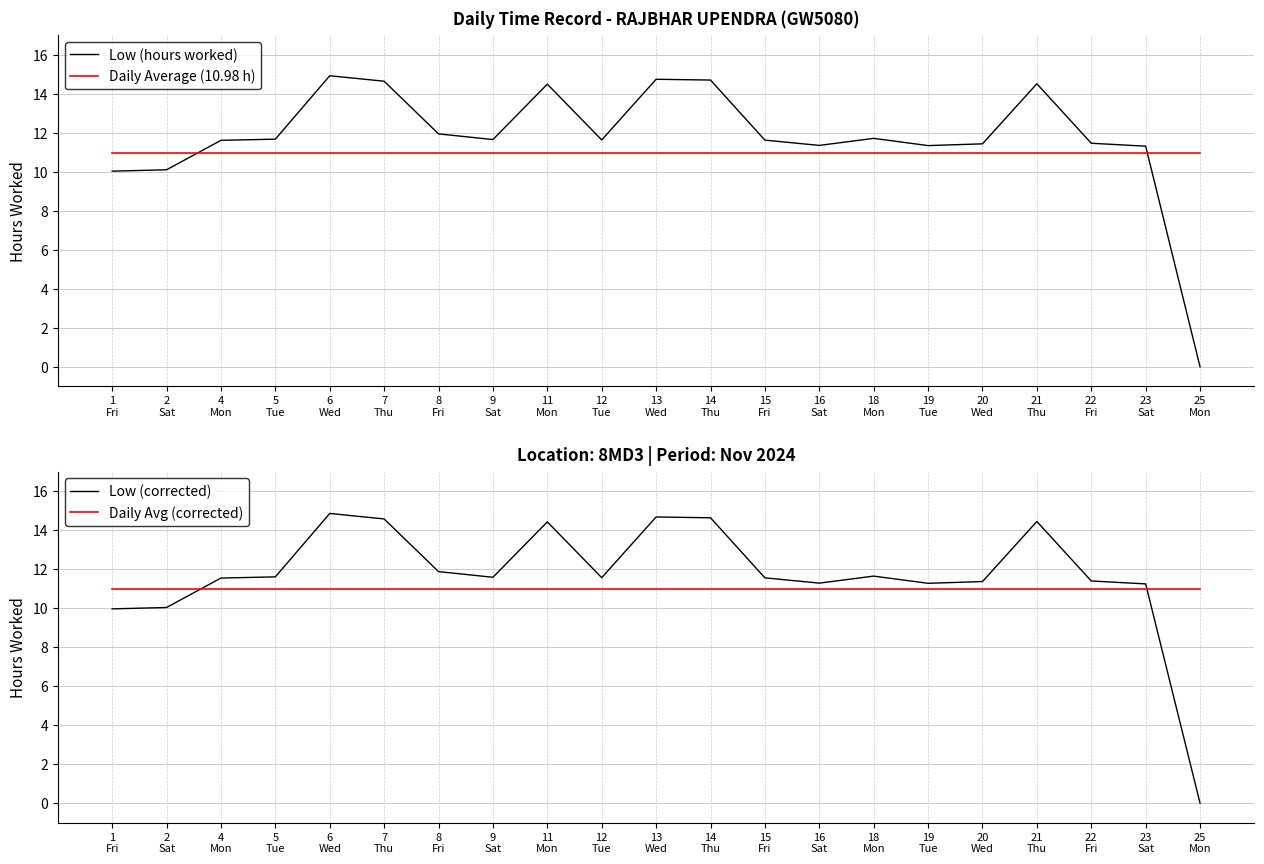

Rank the series at 23
Sat from lowest to highest value.

Daily Average (10.98 h), Daily Avg (corrected), Low (corrected), Low (hours worked)